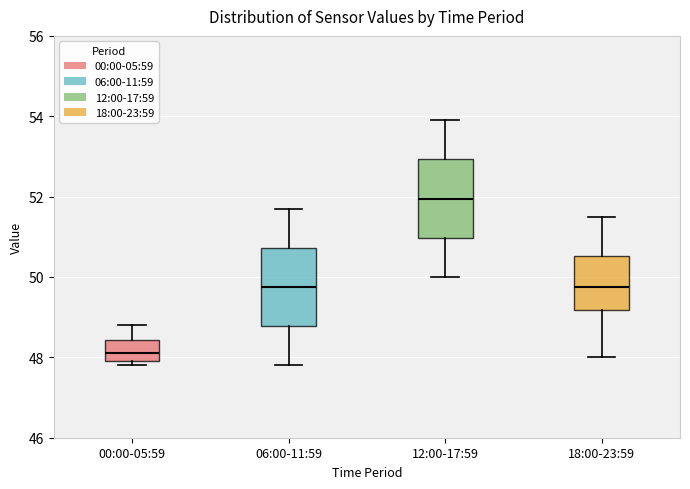

Reading left to right, transcribe this box plot: for each box, give where its median line is, the range the box spans, and where its two whiskers end, as read against the y-axis. The values are not printed on the chart, so give them approximately, as read against the axis.

00:00-05:59: median 48.2, box 48.0 to 48.4, whiskers 47.8 to 48.8
06:00-11:59: median 49.8, box 48.8 to 50.8, whiskers 47.8 to 51.8
12:00-17:59: median 52.0, box 51.0 to 53.0, whiskers 50.0 to 54.0
18:00-23:59: median 49.8, box 49.2 to 50.6, whiskers 48.0 to 51.6